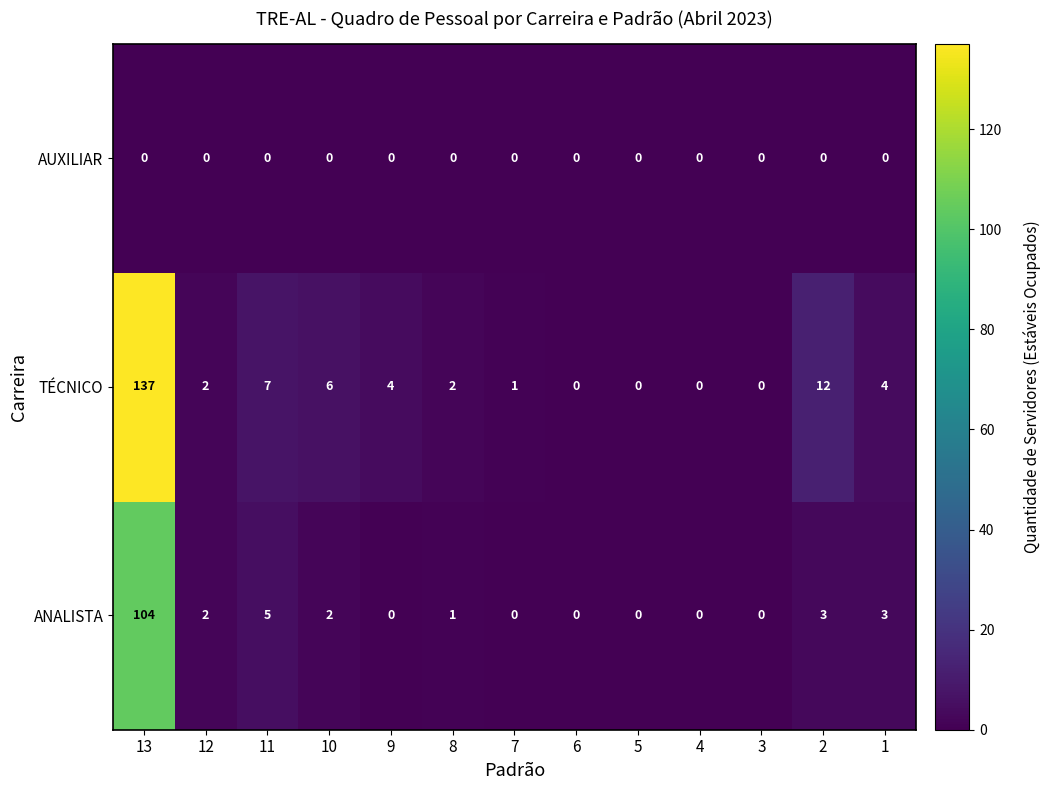

Where is ANALISTA nearest to the value 52?

11